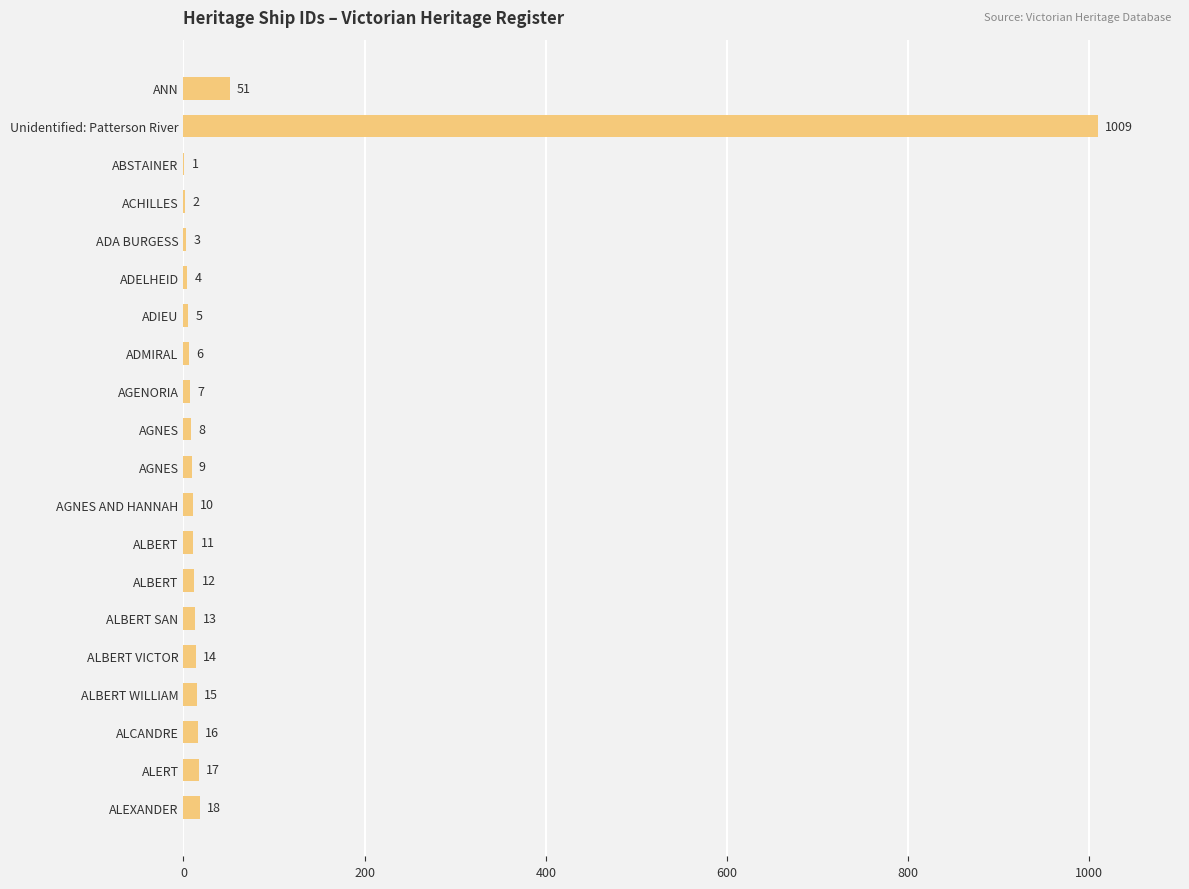

What is the greatest value displayed?

1009